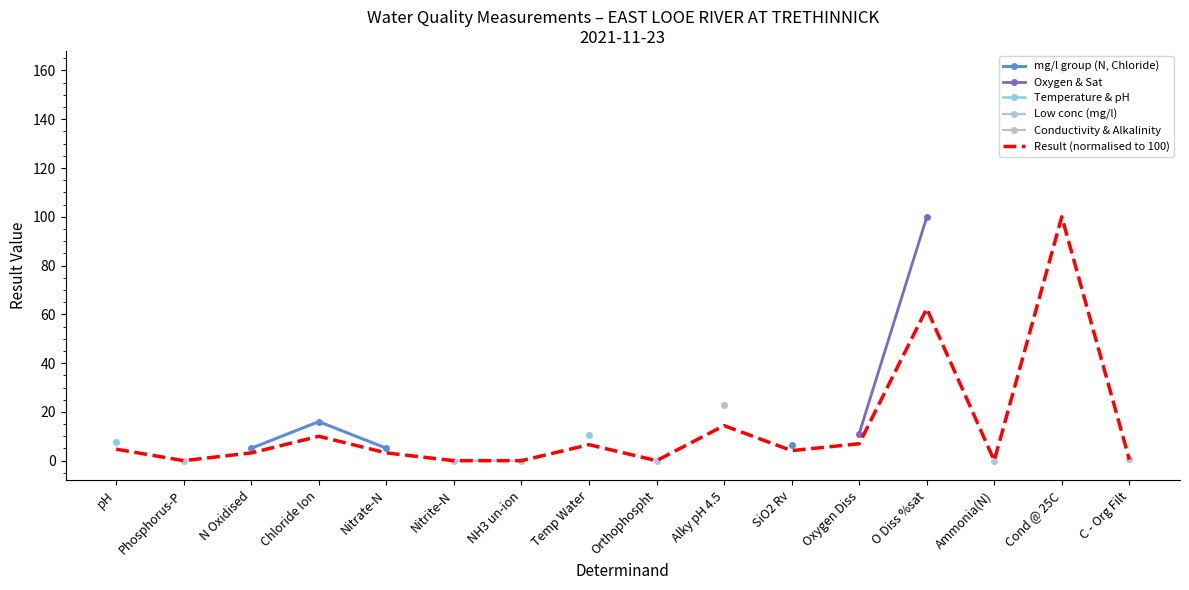

At which label is Temperature & pH closest to 9?

pH